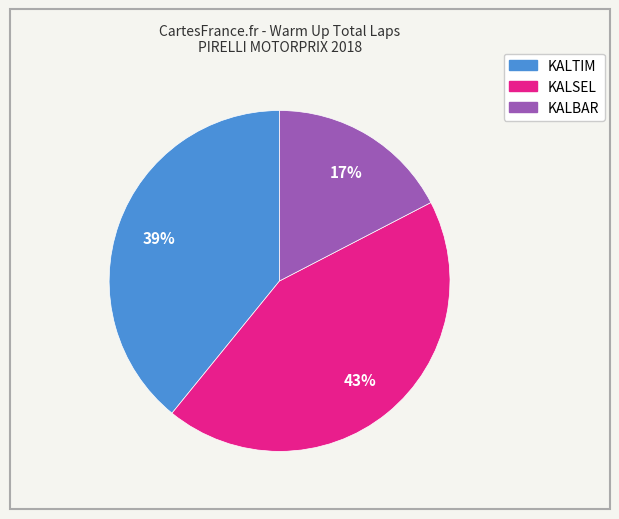

Does any single category account for the majority?

No